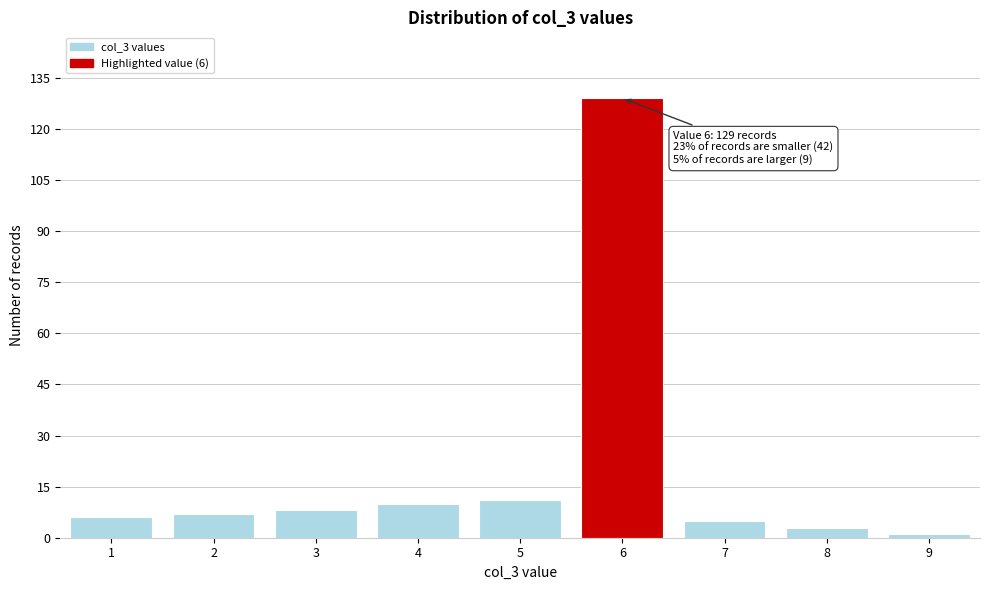

Which range on the x-axis has the tallest bar?

5.5 to 6.5